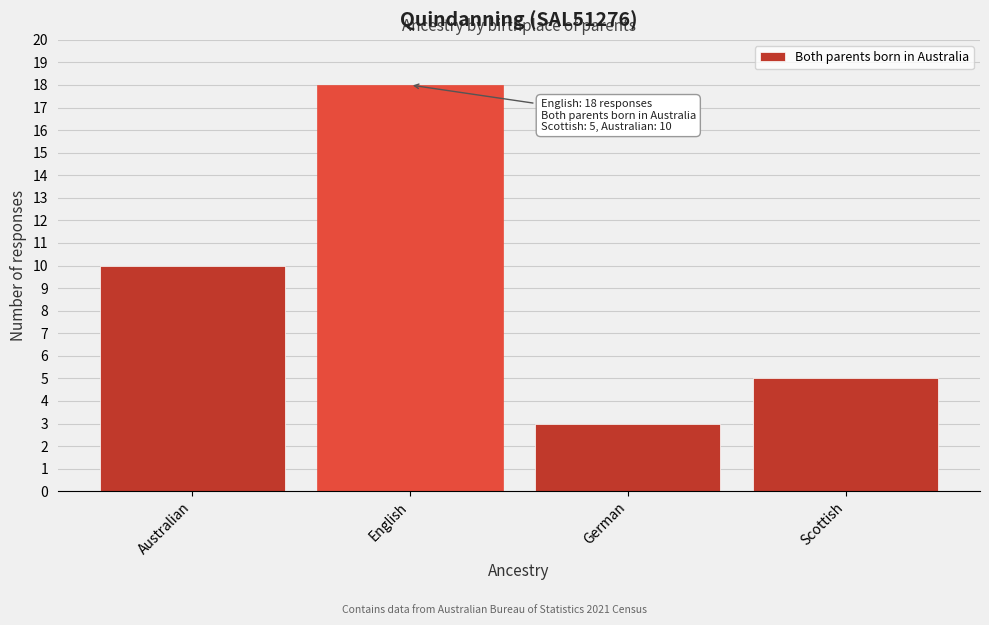

Reading left to right, list all the values displayed in this chart.

10	18	3	5